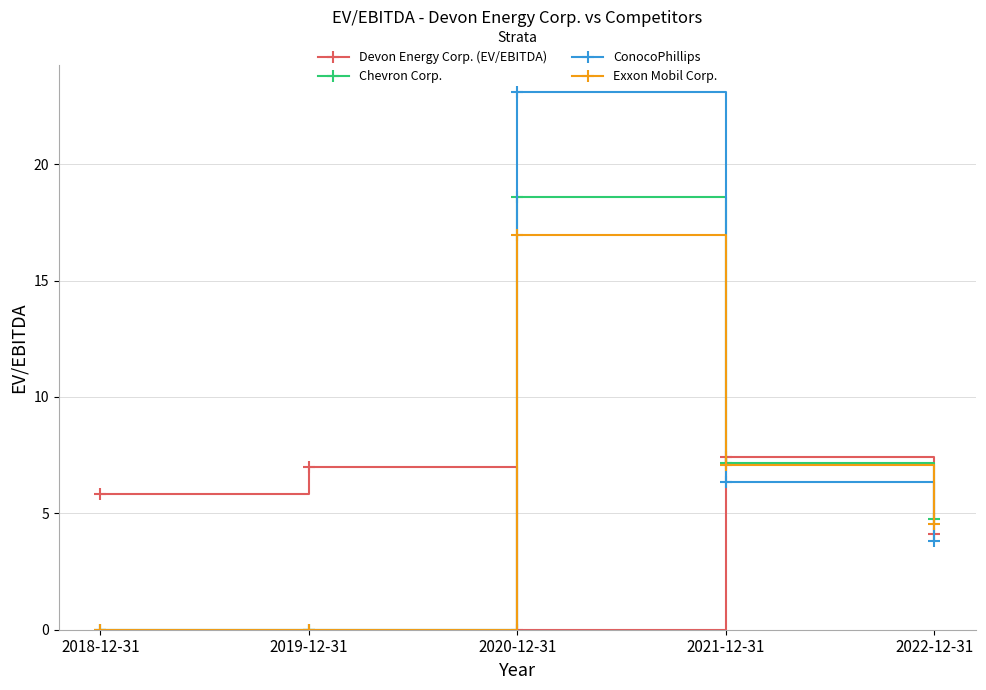

At which label does ConocoPhillips reach its peak?

2020-12-31